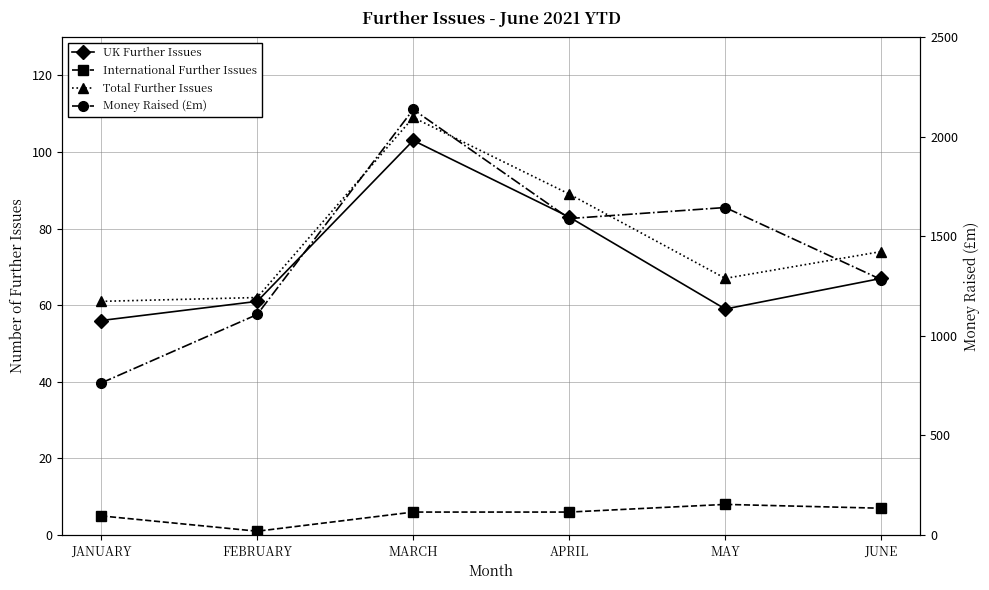

How many distinct data groups are displayed?

4